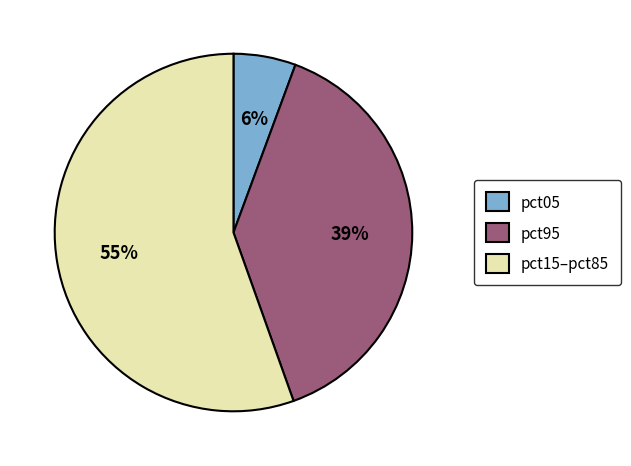

To the nearest percent, what is the average slice percentage?

33%